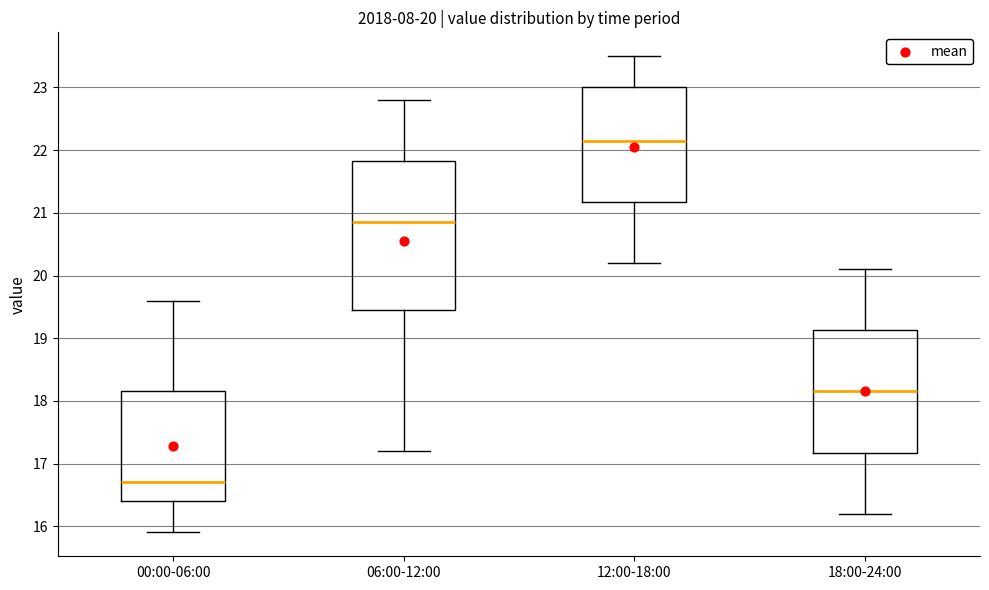

Which box has the highest median line?

12:00-18:00